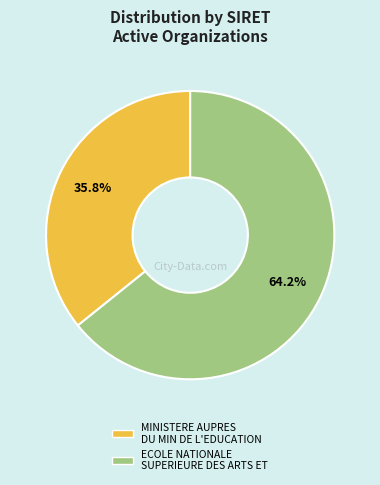

Does ECOLE NATIONALE SUPERIEURE DES ARTS ET account for over 50% of the chart?

Yes